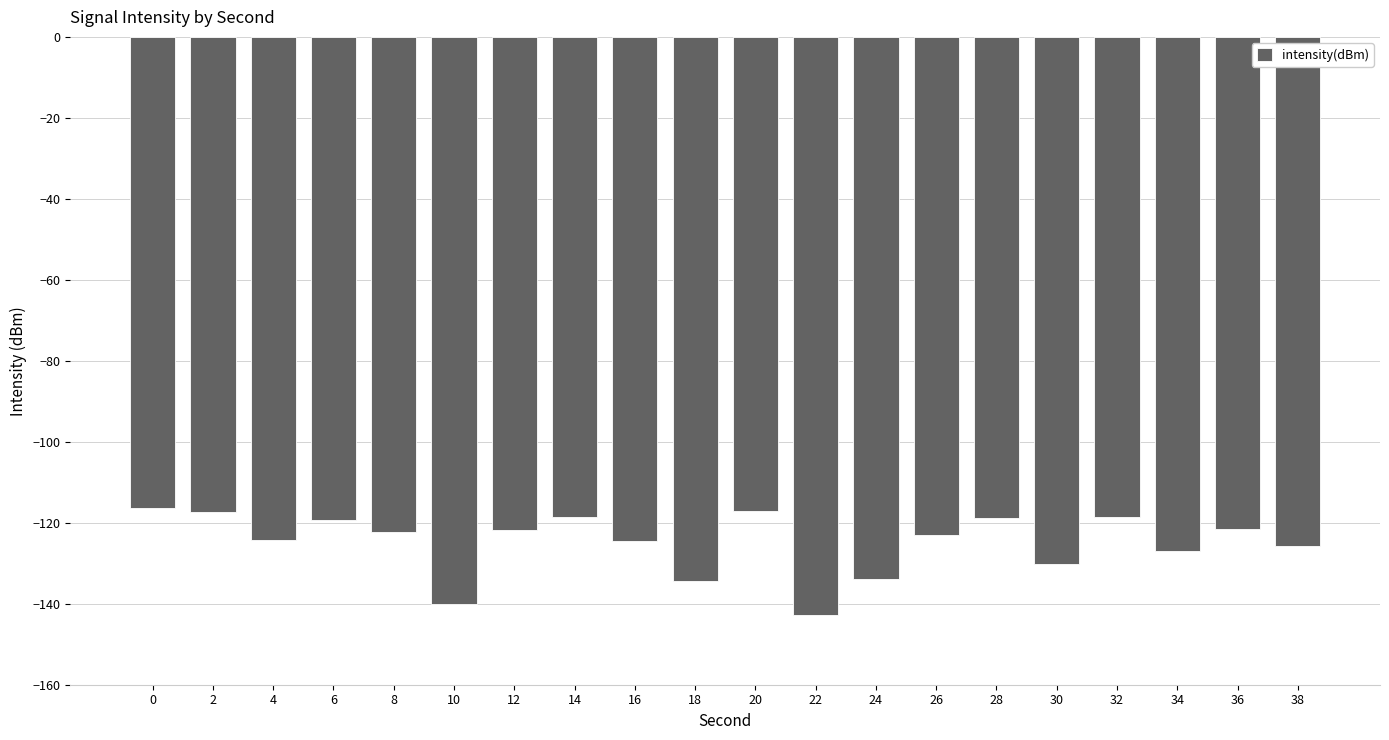

True or false: the data shows -80.9 at 8.

False